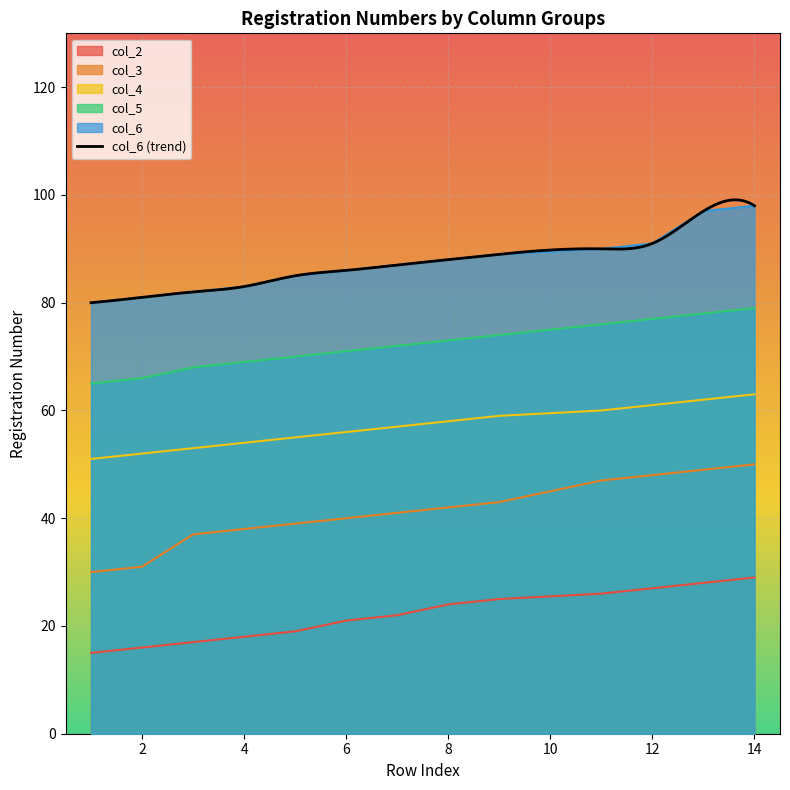

At which label is col_2 closest to 22?

7